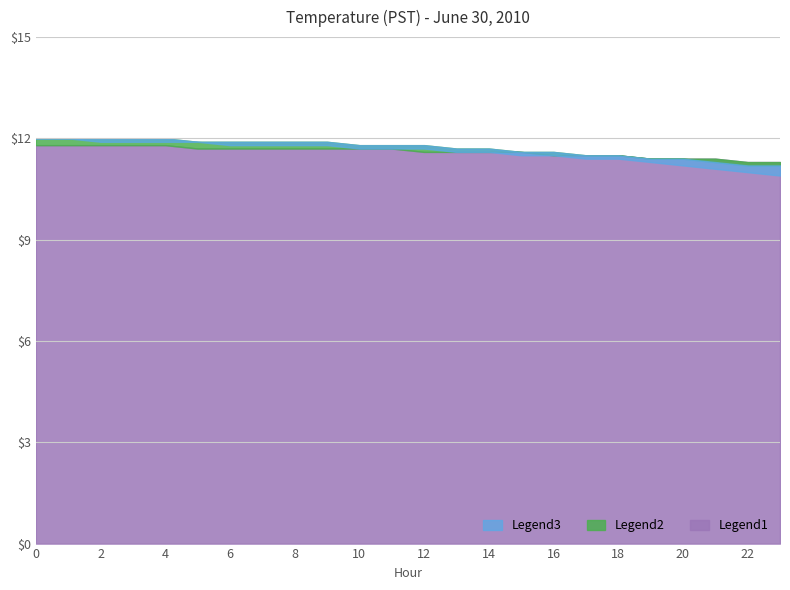

At which label is Legend3 closest to 11?

22